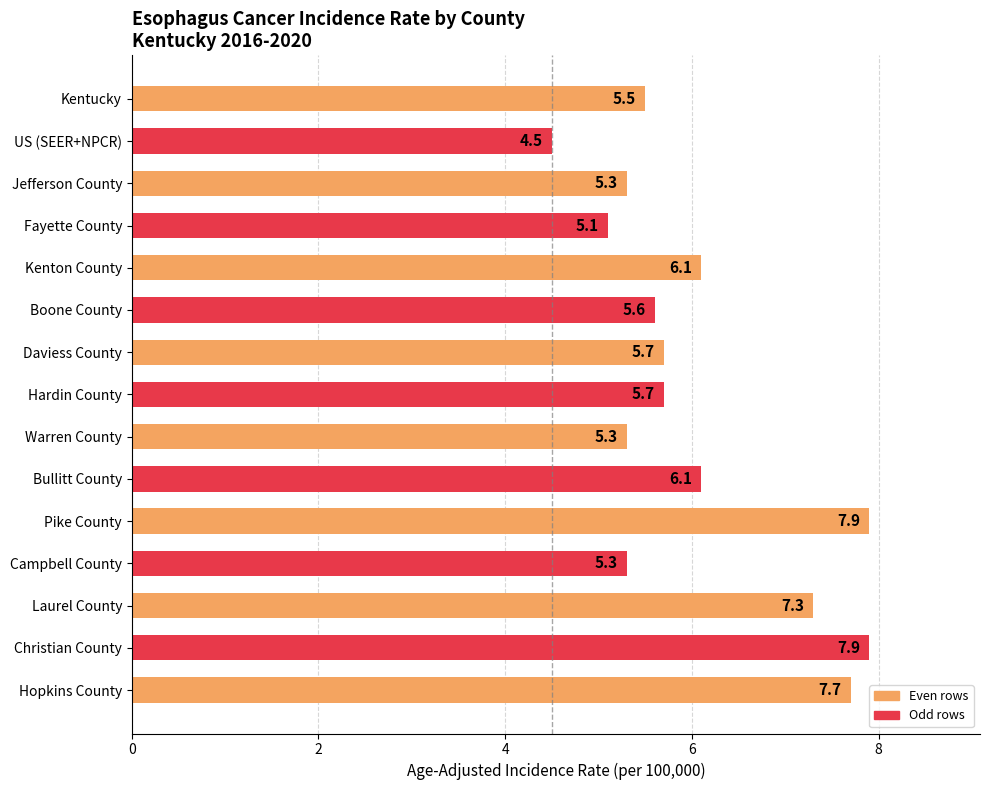

What is the maximum value shown in the chart?

7.9